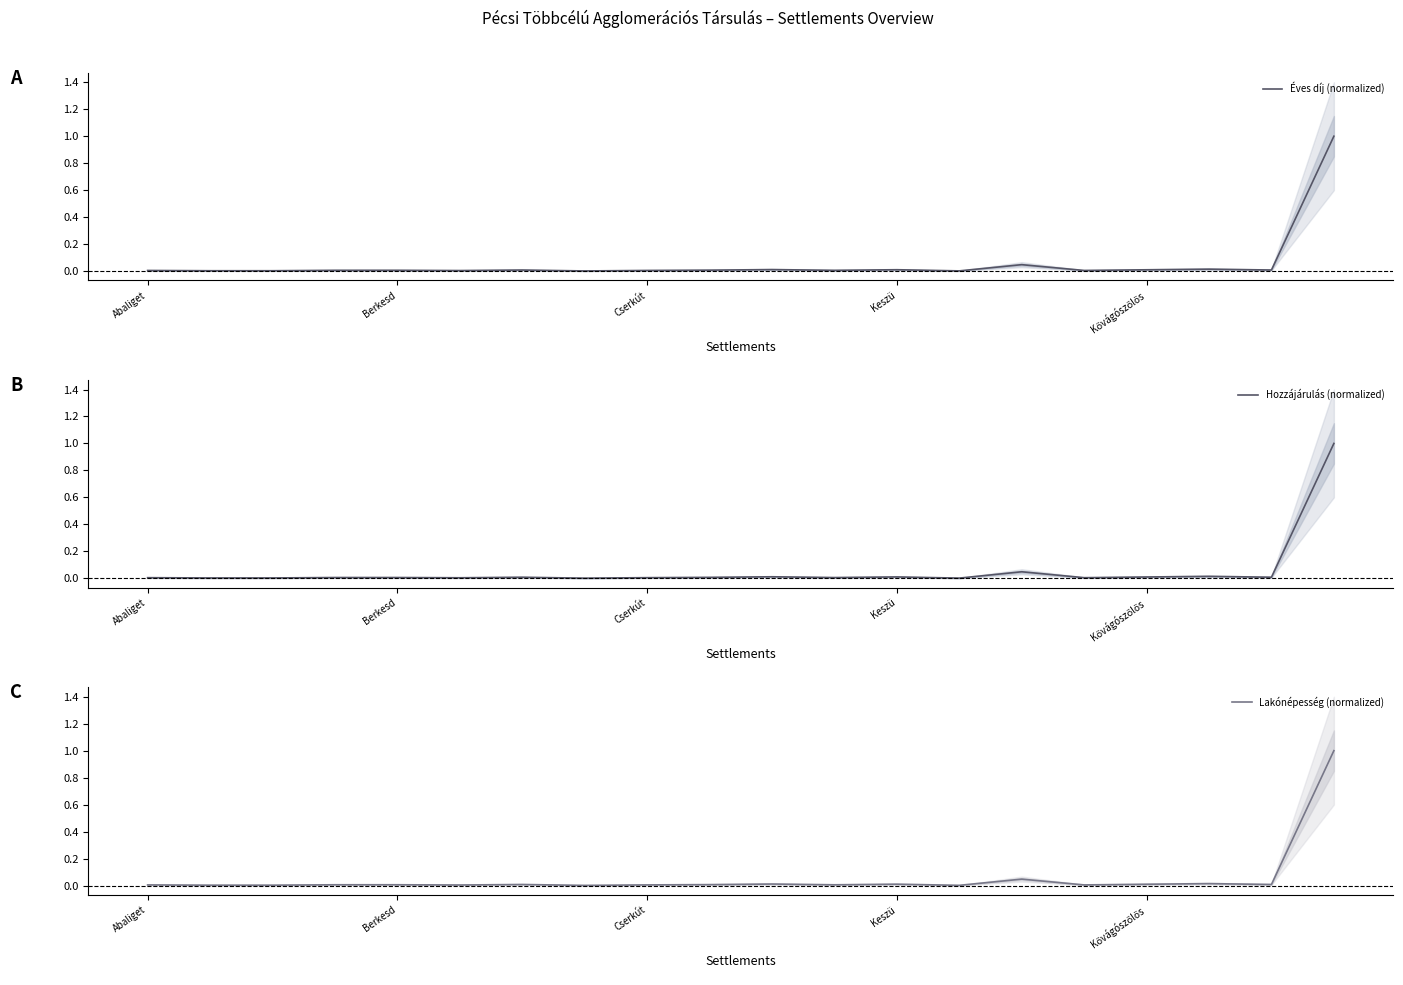

What is the maximum value for Lakónépesség (normalized)?

1.0